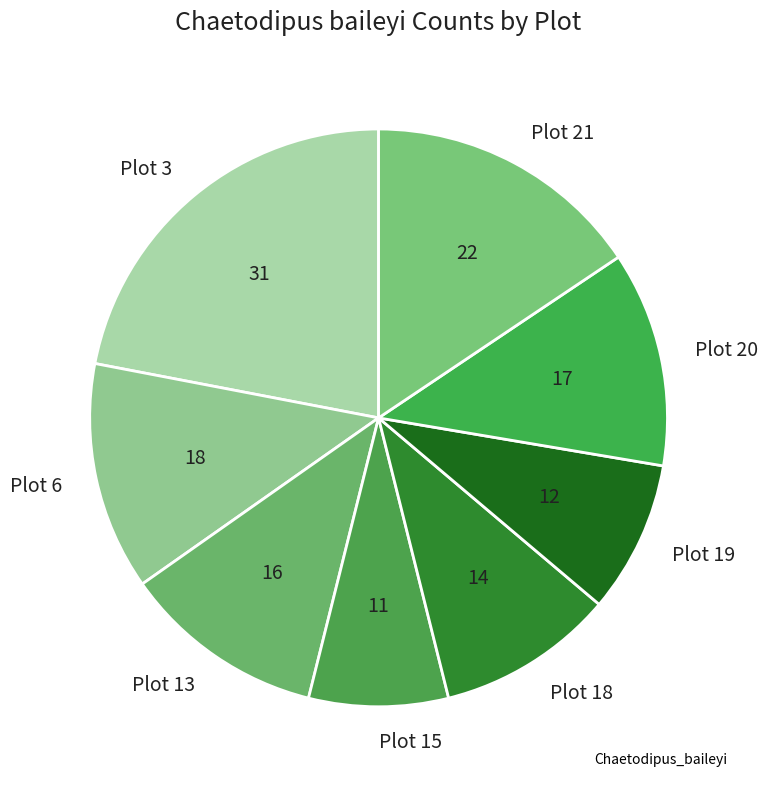

Do Plot 20 and Plot 13 together represent more than half of the pie?

No